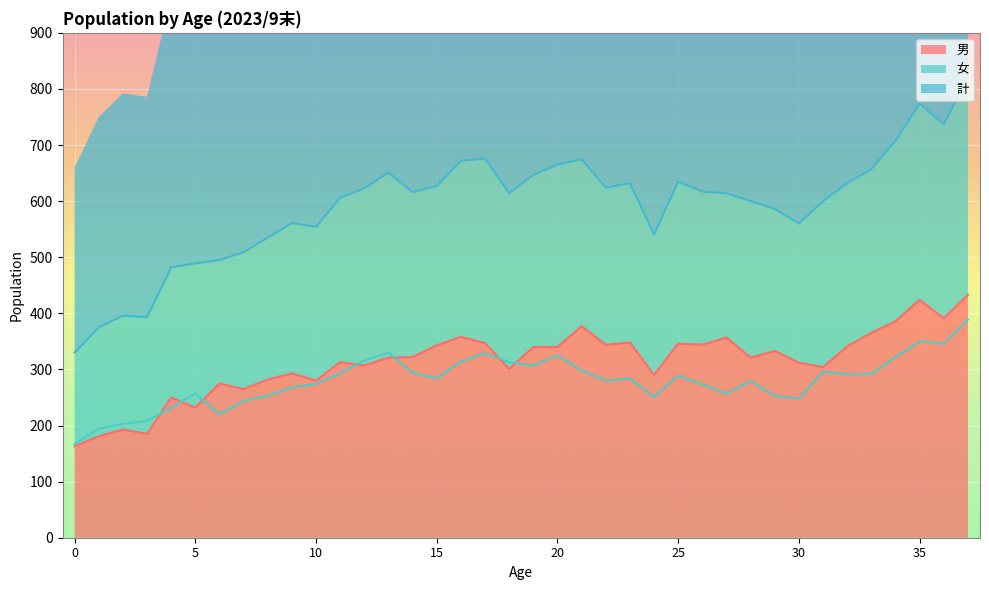

The value of 計 at 11 is 606. True or false?

True